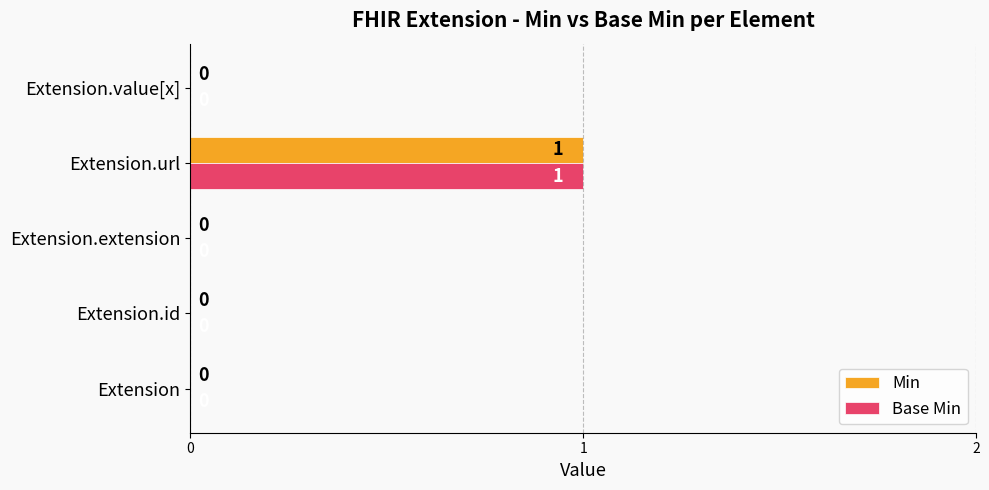

How many Min values are between 0 and 1?

5